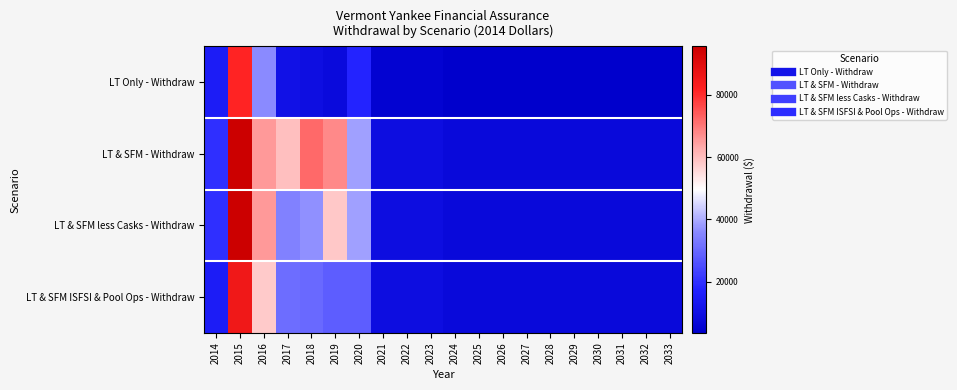

What is the greatest value displayed?

95516.4